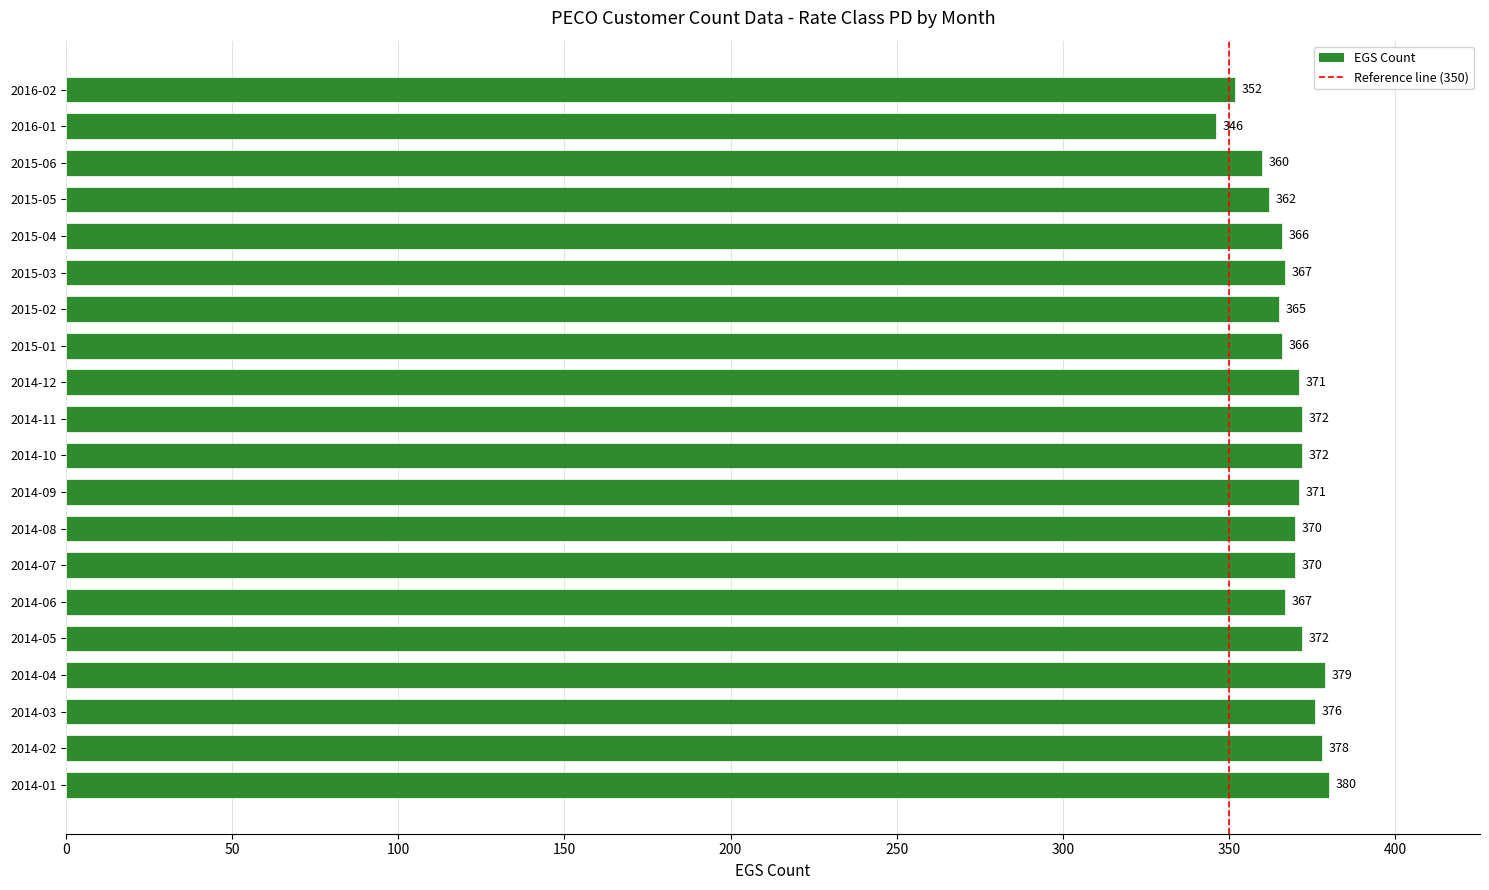

The value at 2015-06 is 515. True or false?

False